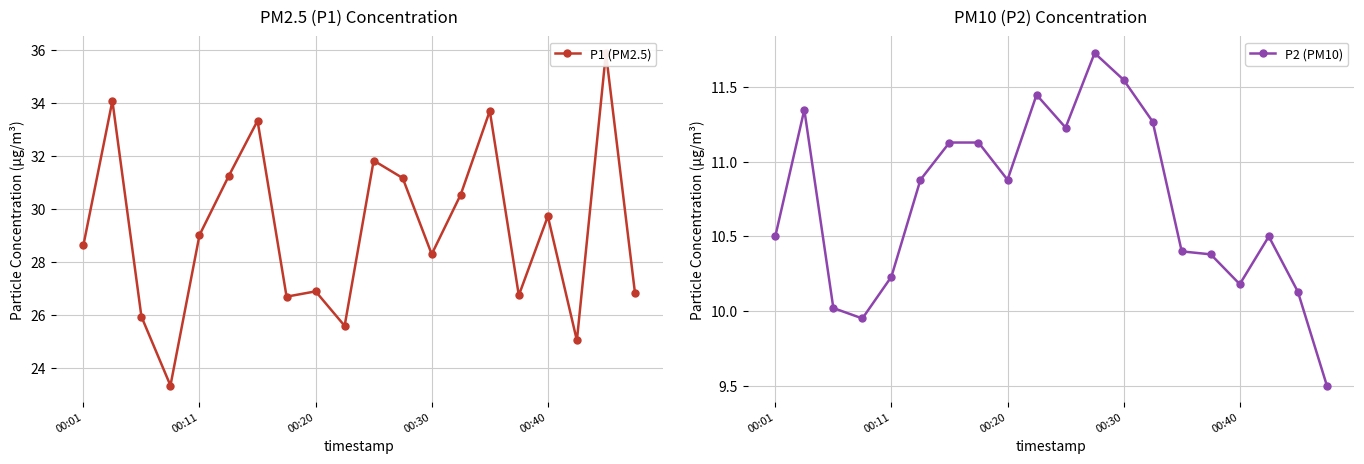

At which category is the sum across all series the highest?

18